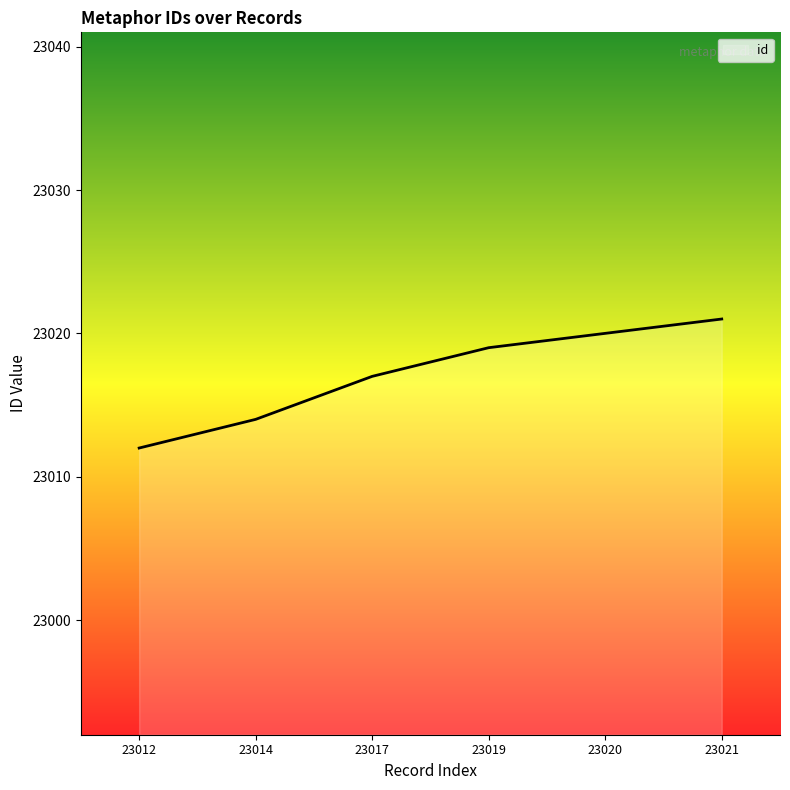

How many lines are shown in the chart?

1